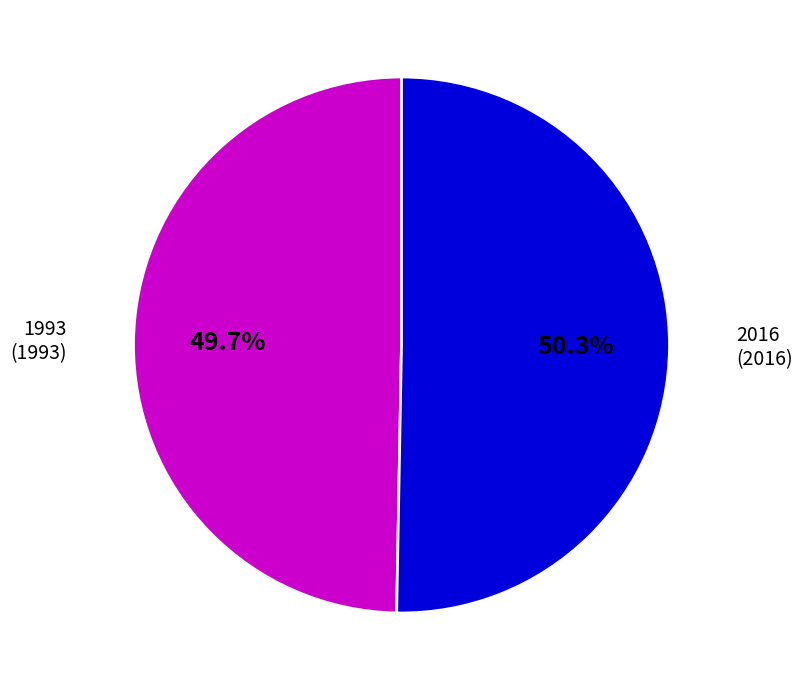

Is it true that 1993 is 50% of the pie?

True